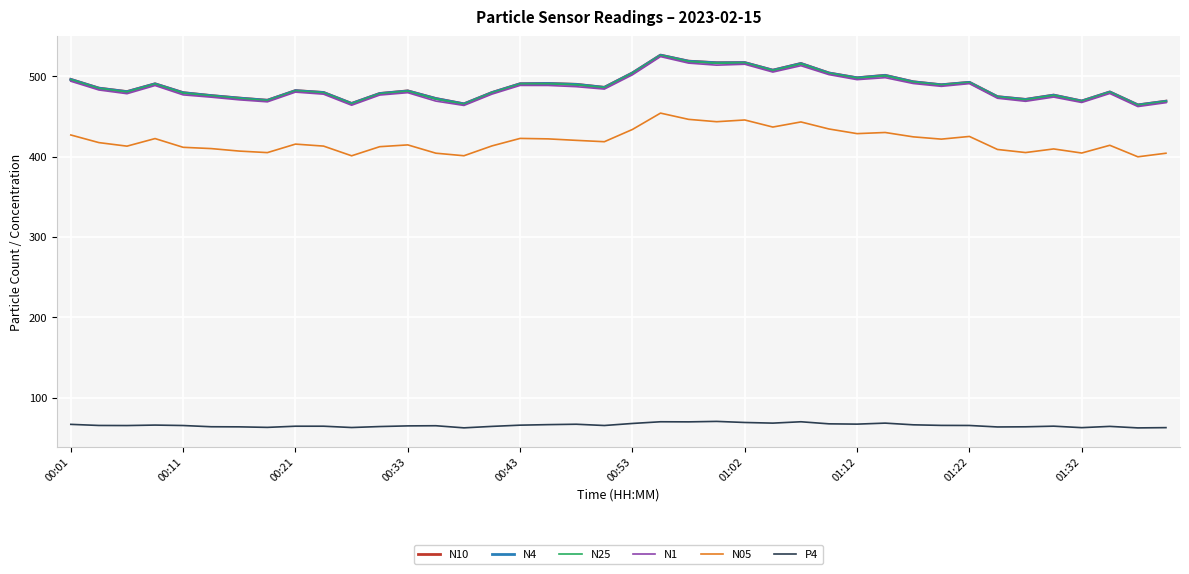

What is the minimum value shown in the chart?

62.4